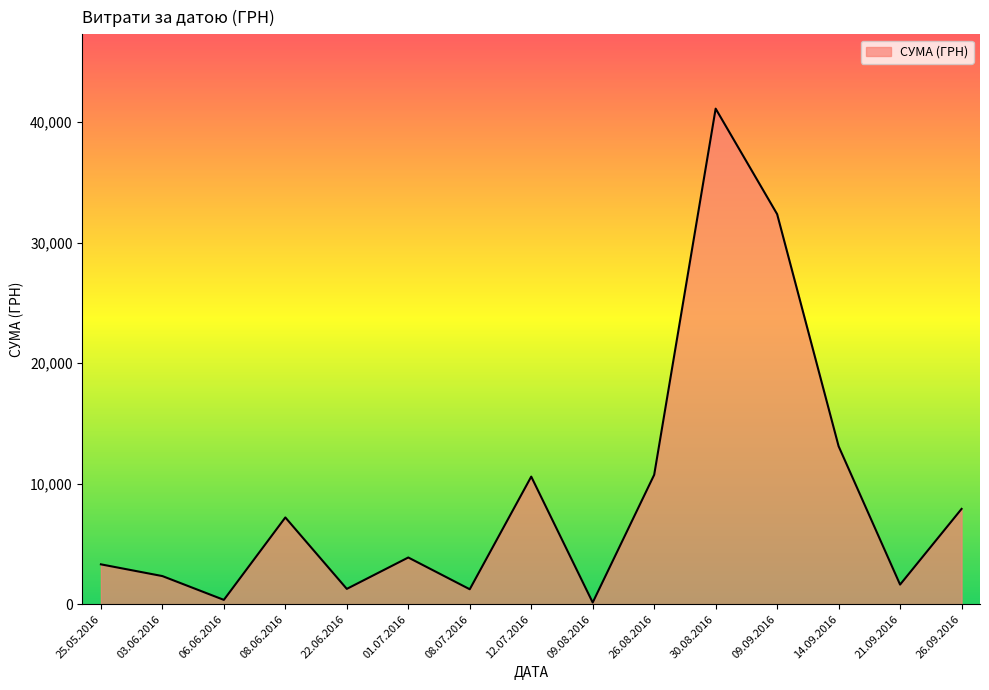

How many interior local peaks (higher than both neighbors) does the data have?

4